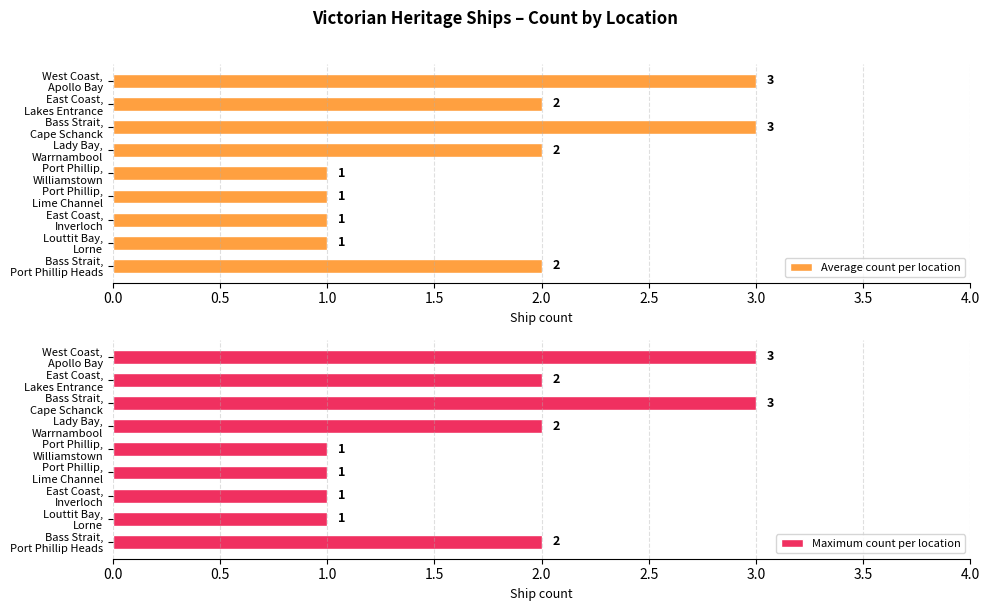

How many Average count per location values are between 1 and 2?

7